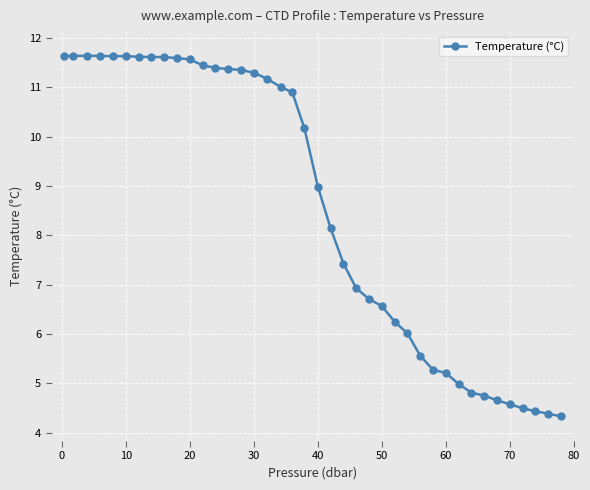

What is the difference between the maximum and minimum values?

7.3